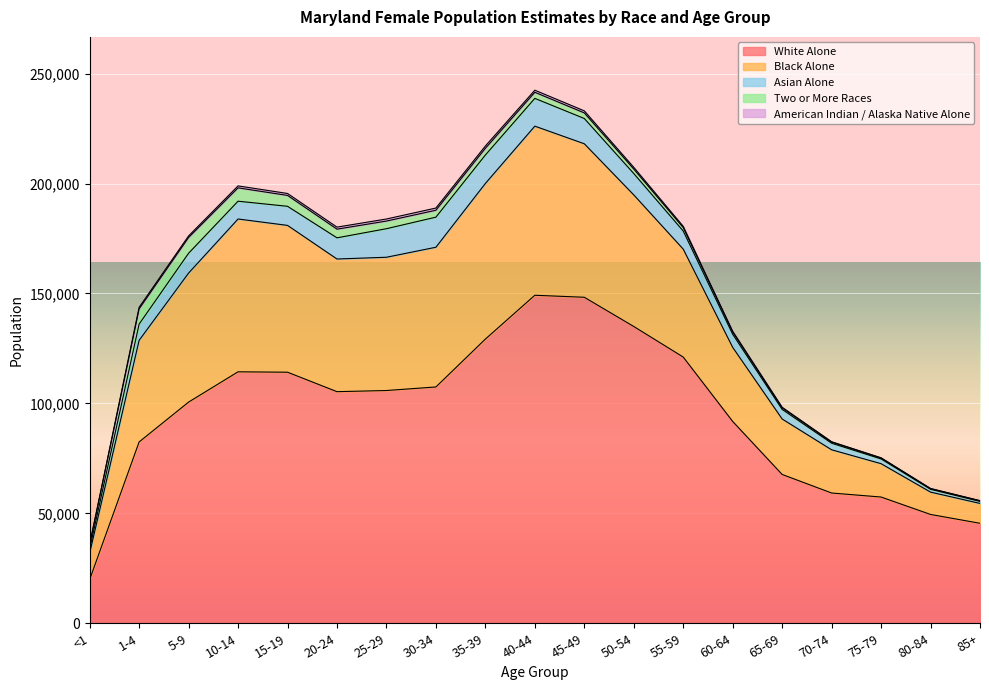

Is the value of Black Alone at 70-74 greater than the value of Asian Alone at 25-29?

Yes